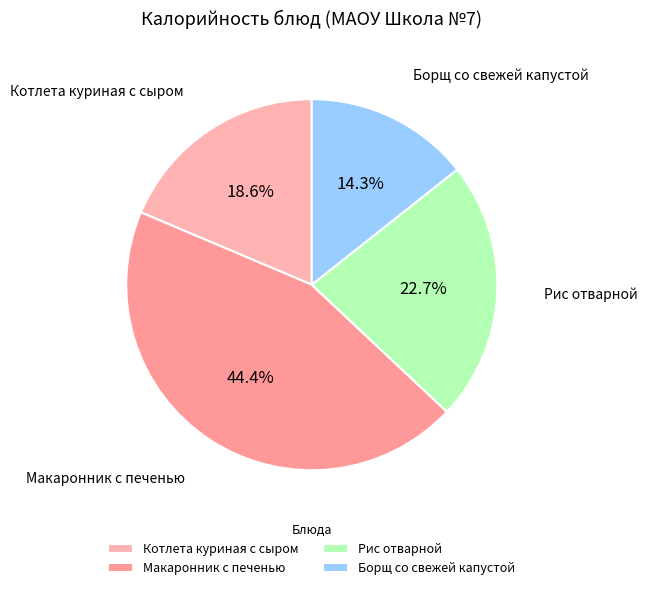

Is Борщ со свежей капустой the majority of the pie?

No